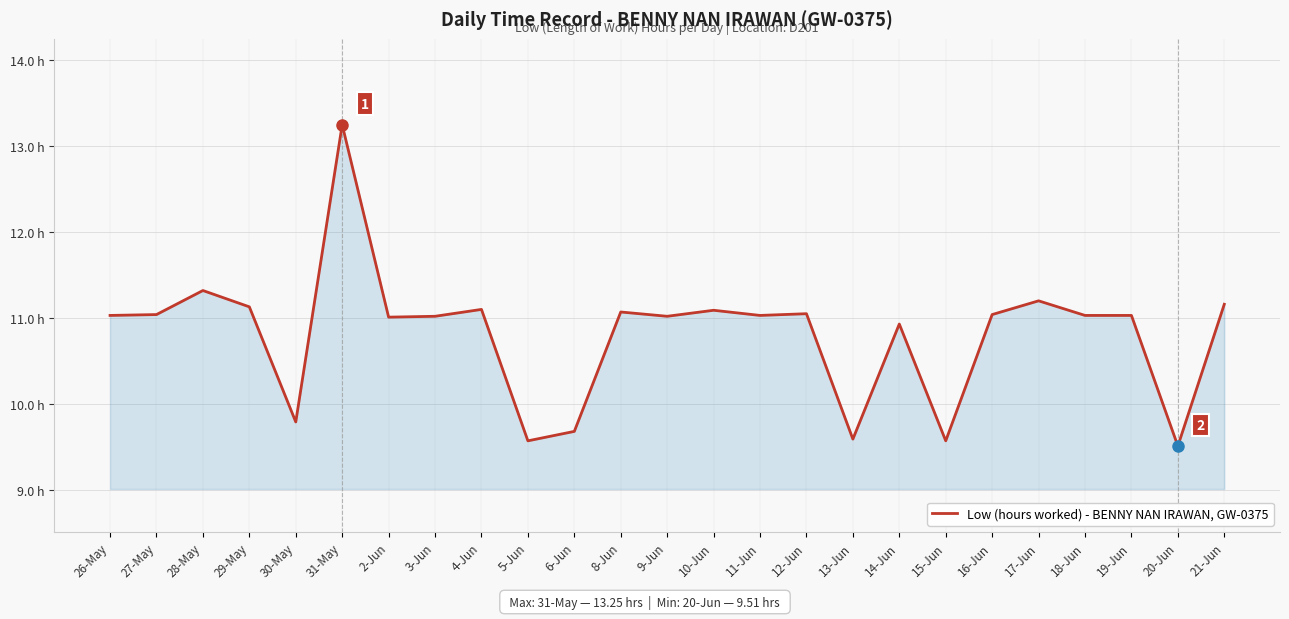

What is the maximum value shown in the chart?

13.2